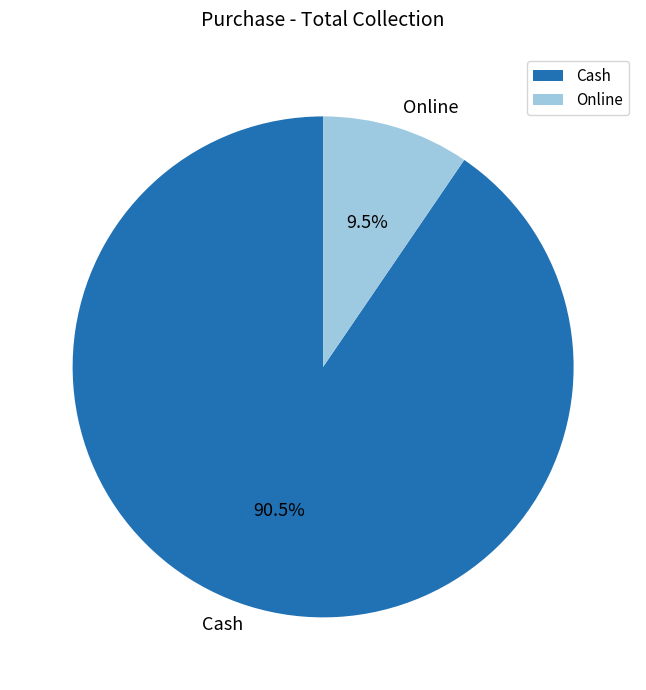

Between Cash and Online, which is larger?

Cash